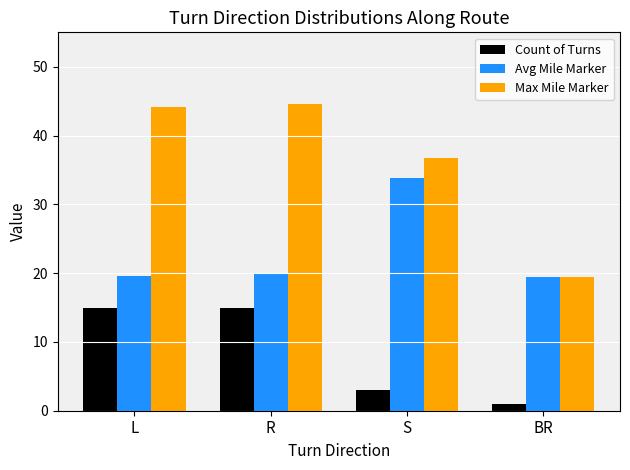

Between R and BR, which series saw the biggest shift?

Max Mile Marker